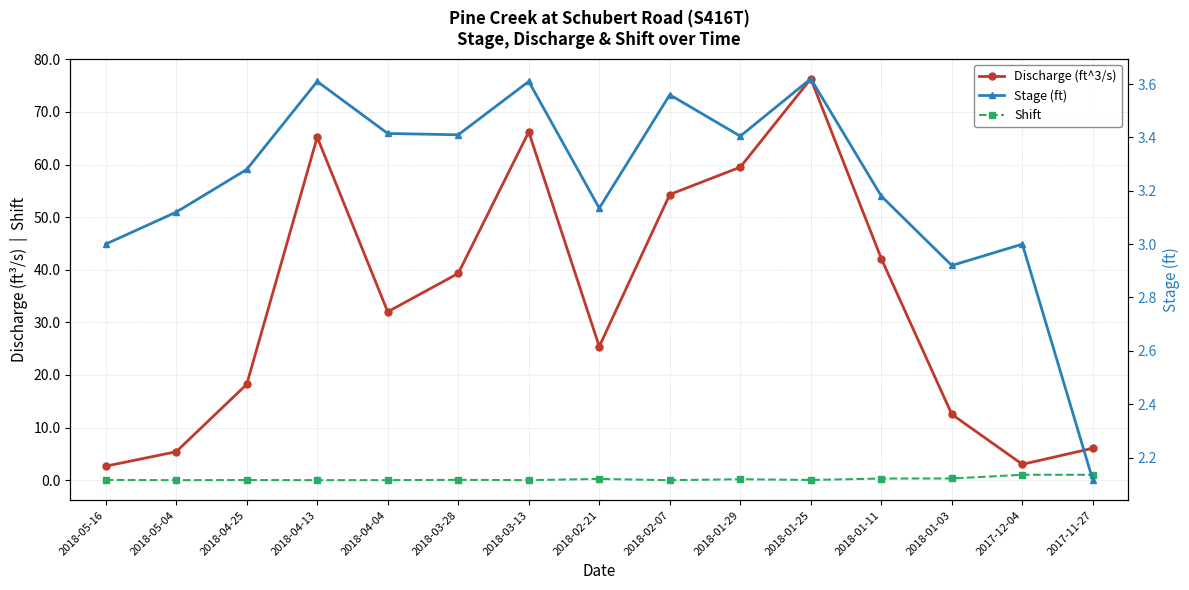

What is the difference between the second highest and second lowest values in the Discharge (ft^3/s) series?

63.2